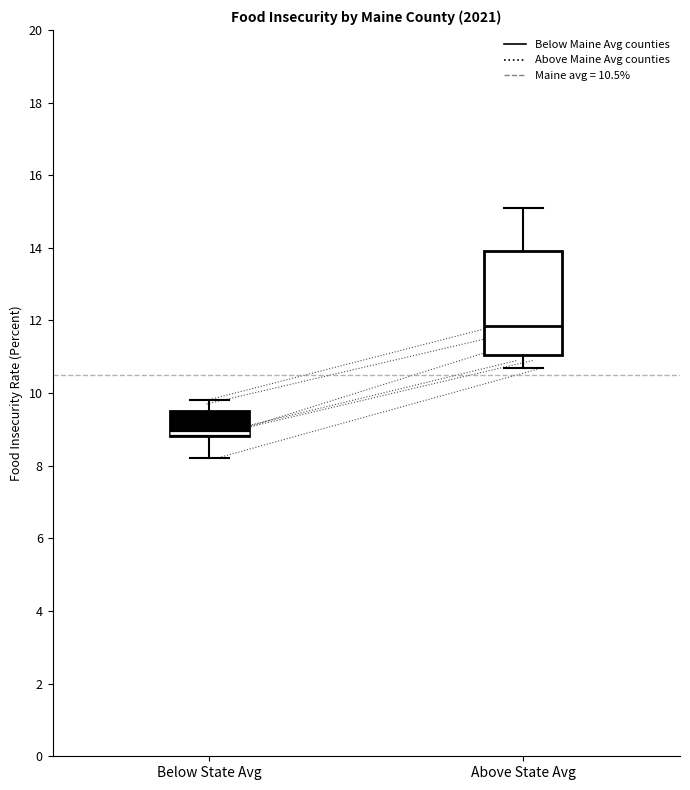

Comparing the boxes themselves (not the whiskers), which one is the tallest?

Above State Avg